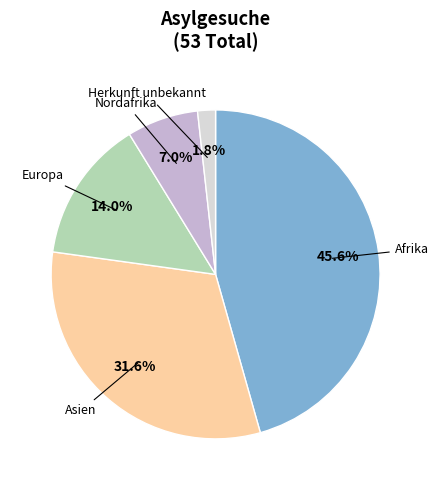

Combined, do Afrika and Europa account for over 50%?

Yes